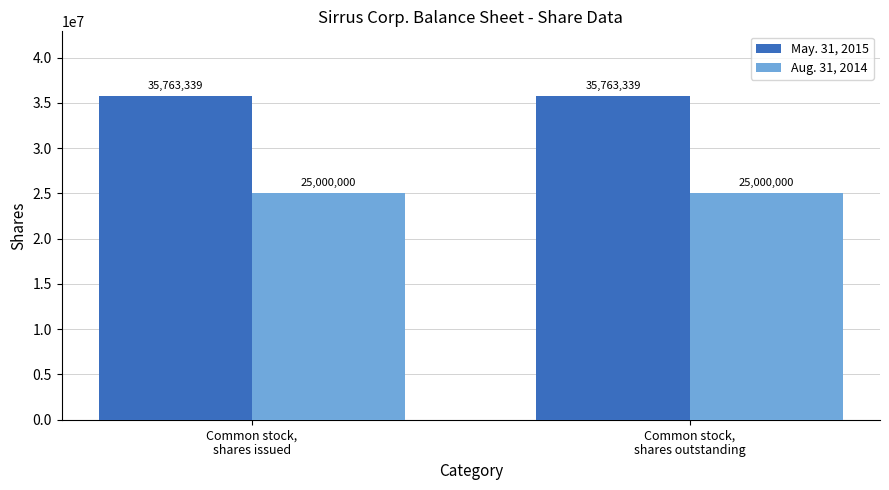

What is the average value of the May. 31, 2015 series?

35763339